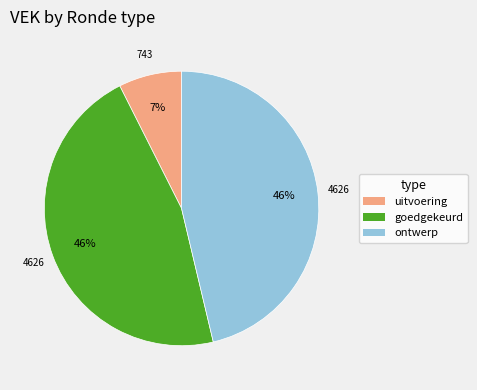

Count the number of slices in the pie.

3